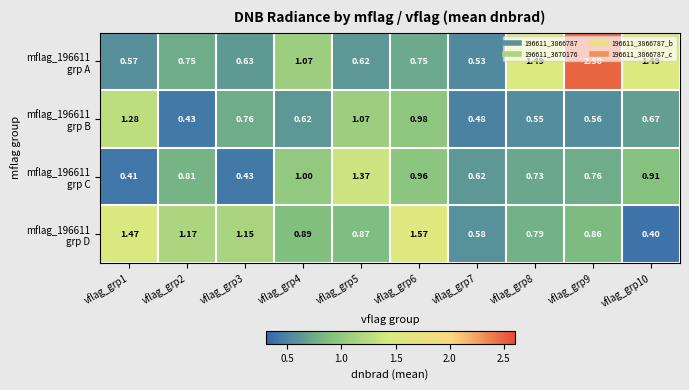

Count the number of categories in the chart.

10